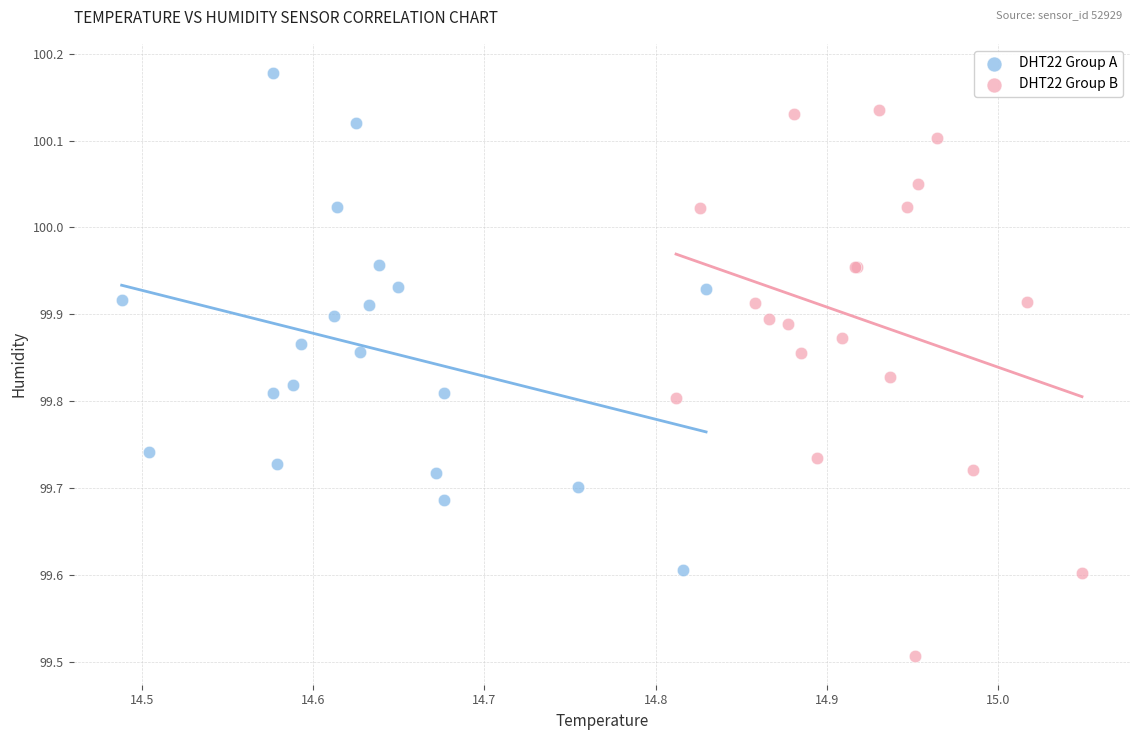

Which series has the largest Y range (max minus min)?

DHT22 Group B